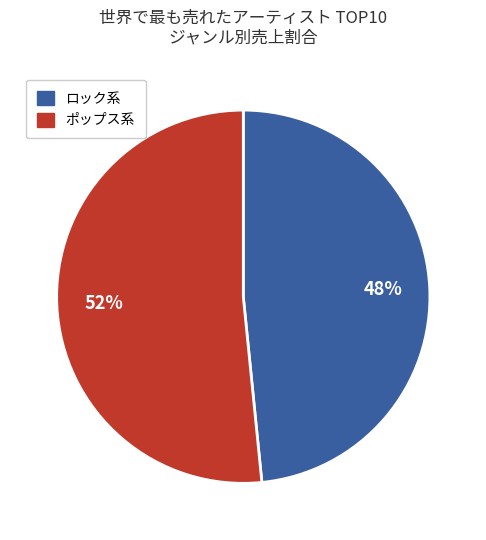

How many segments does this pie chart have?

2